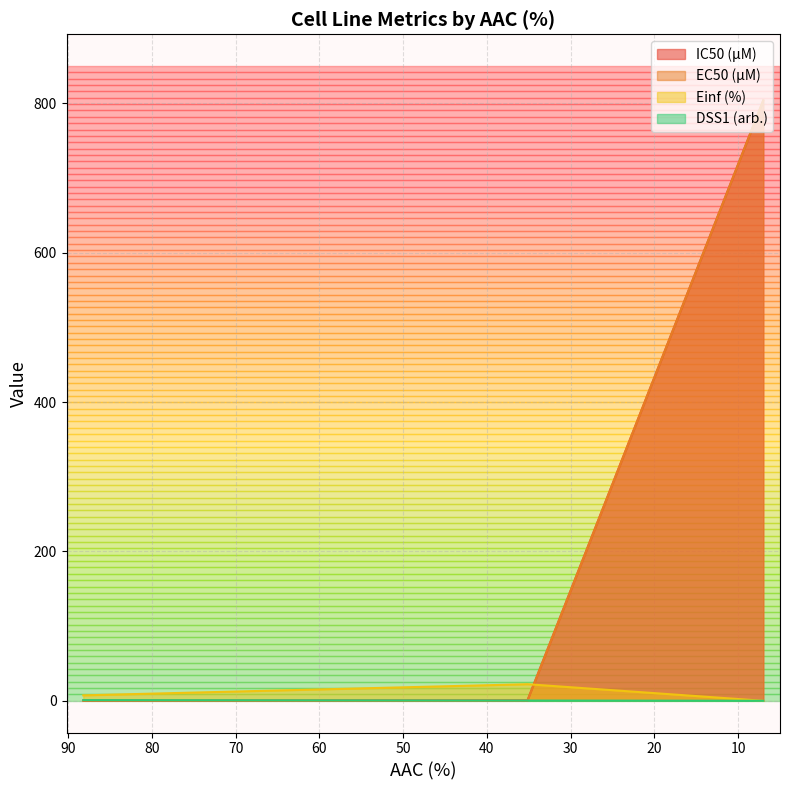

How many categories are shown in the chart?

3